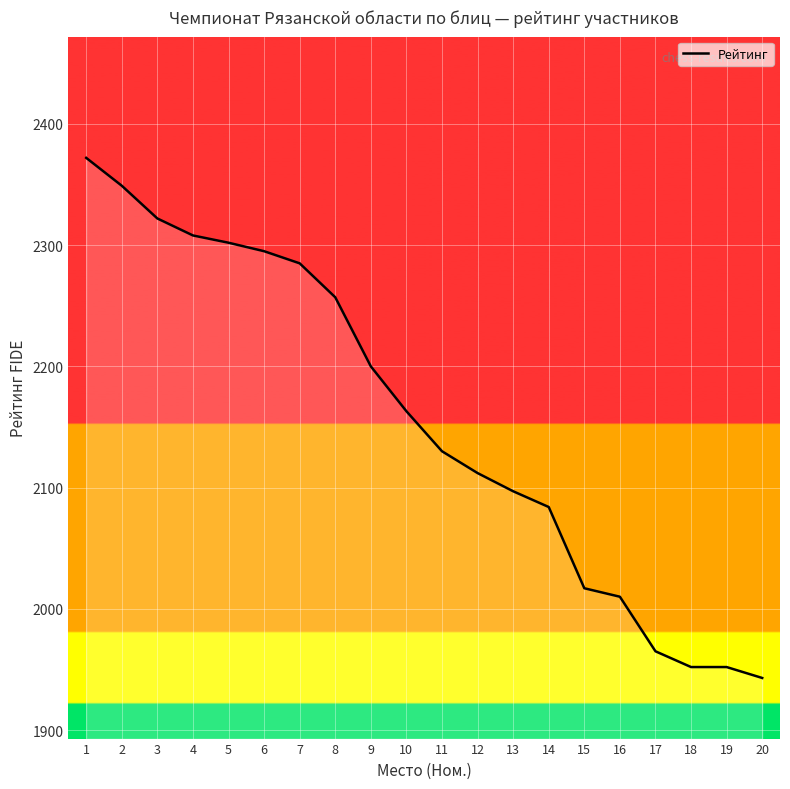

What is the difference between the maximum and minimum values?

429